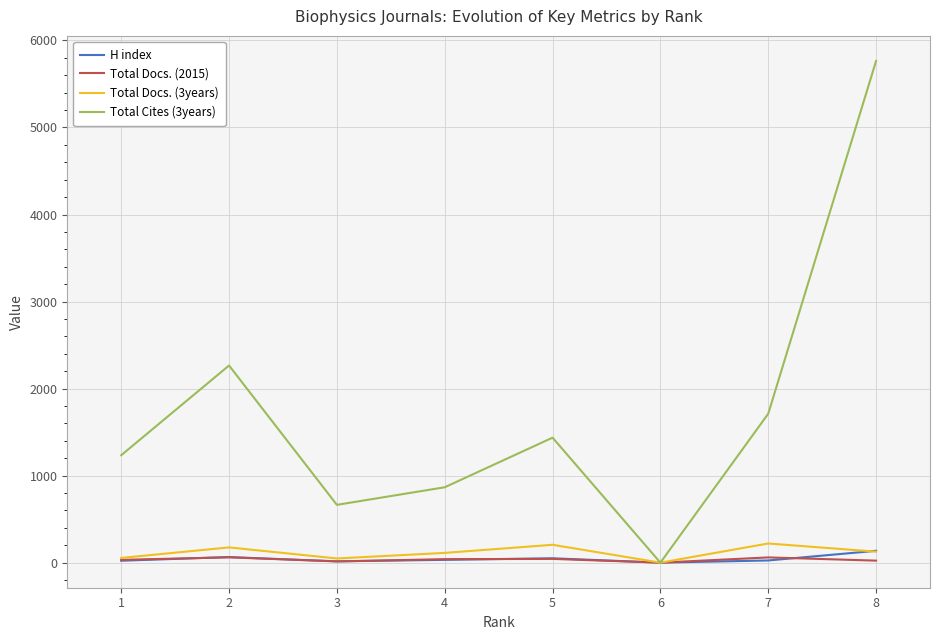

What is the difference between the maximum and minimum values in the Total Docs. (3years) series?

220